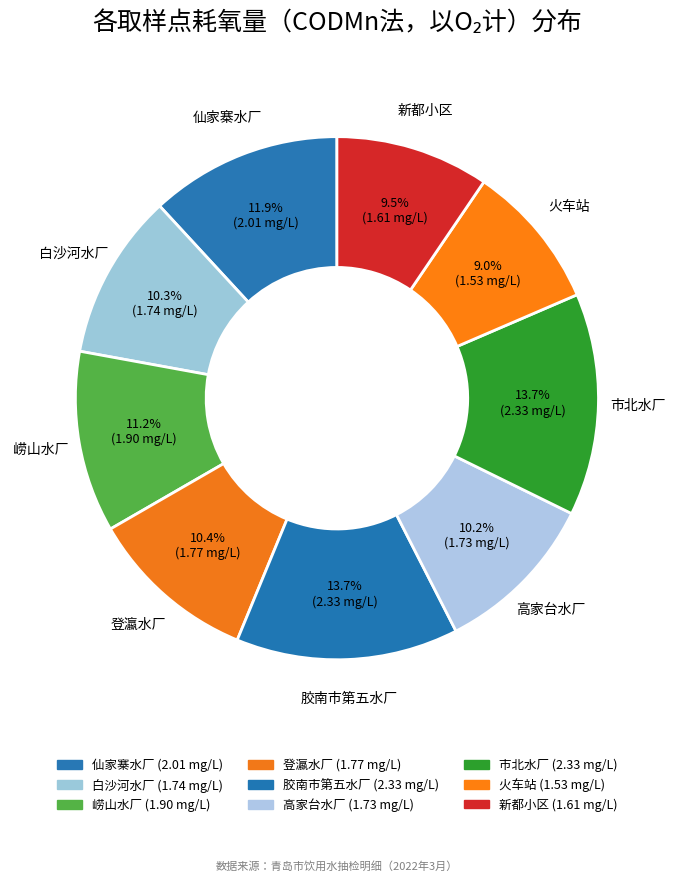

Count the number of slices in the pie.

9